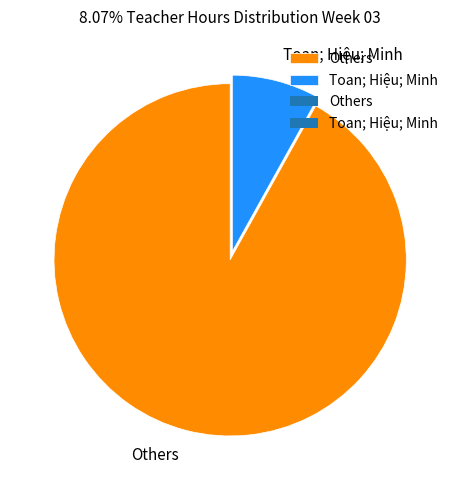

True or false: Toan; Hiệu; Minh accounts for 2% of the total.

False